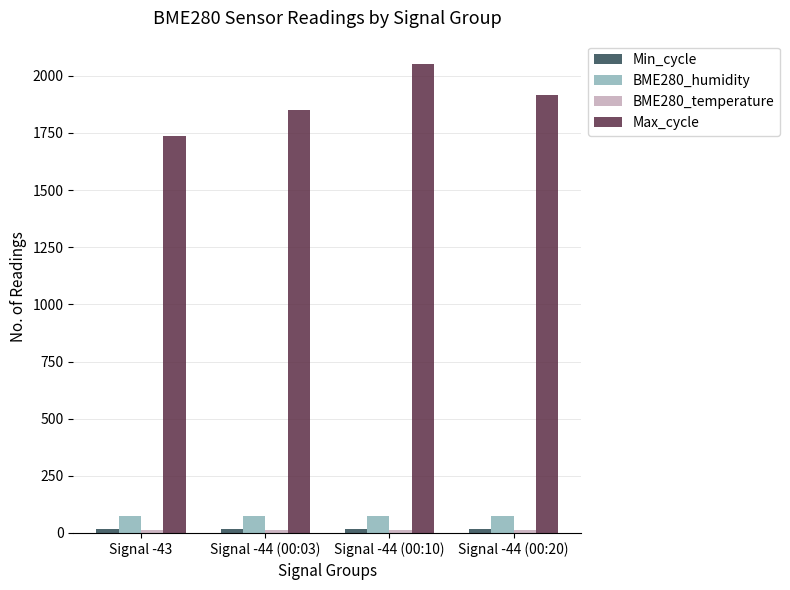

At which category is the sum across all series the highest?

Signal -44 (00:10)